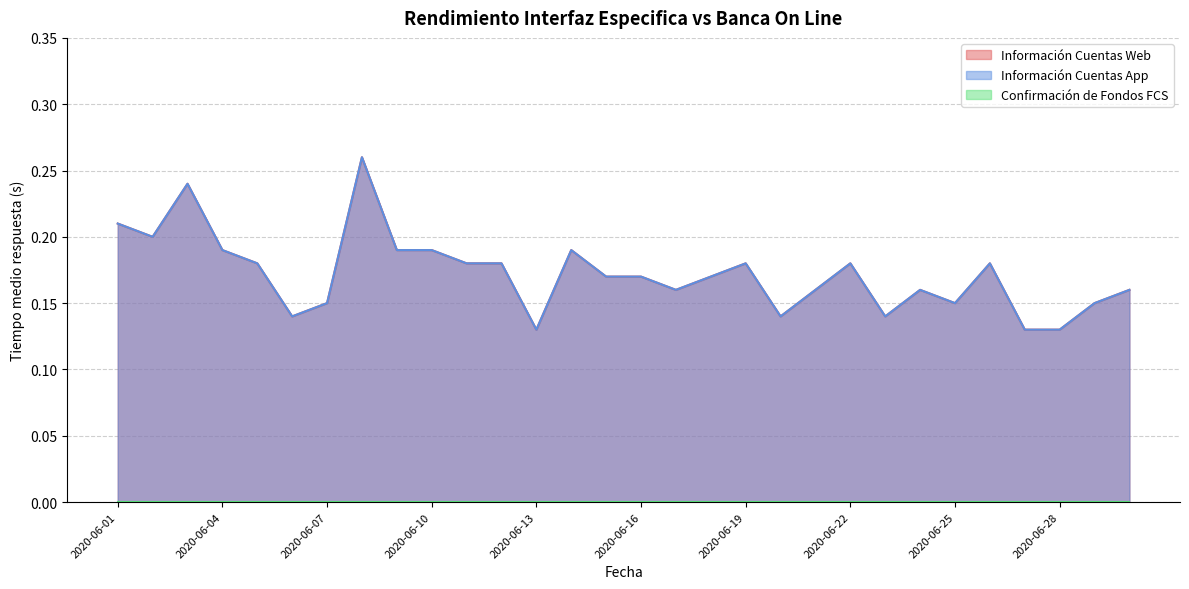

Reading right to left, list all the values displayed in this chart.

Información Cuentas Web: 2020-06-30=0.2	2020-06-29=0.1	2020-06-28=0.1	2020-06-27=0.1	2020-06-26=0.2	2020-06-25=0.1	2020-06-24=0.2	2020-06-23=0.1	2020-06-22=0.2	2020-06-21=0.2	2020-06-20=0.1	2020-06-19=0.2	2020-06-18=0.2	2020-06-17=0.2	2020-06-16=0.2	2020-06-15=0.2	2020-06-14=0.2	2020-06-13=0.1	2020-06-12=0.2	2020-06-11=0.2	2020-06-10=0.2	2020-06-09=0.2	2020-06-08=0.3	2020-06-07=0.1	2020-06-06=0.1	2020-06-05=0.2	2020-06-04=0.2	2020-06-03=0.2	2020-06-02=0.2	2020-06-01=0.2
Información Cuentas App: 2020-06-30=0.2	2020-06-29=0.1	2020-06-28=0.1	2020-06-27=0.1	2020-06-26=0.2	2020-06-25=0.1	2020-06-24=0.2	2020-06-23=0.1	2020-06-22=0.2	2020-06-21=0.2	2020-06-20=0.1	2020-06-19=0.2	2020-06-18=0.2	2020-06-17=0.2	2020-06-16=0.2	2020-06-15=0.2	2020-06-14=0.2	2020-06-13=0.1	2020-06-12=0.2	2020-06-11=0.2	2020-06-10=0.2	2020-06-09=0.2	2020-06-08=0.3	2020-06-07=0.1	2020-06-06=0.1	2020-06-05=0.2	2020-06-04=0.2	2020-06-03=0.2	2020-06-02=0.2	2020-06-01=0.2